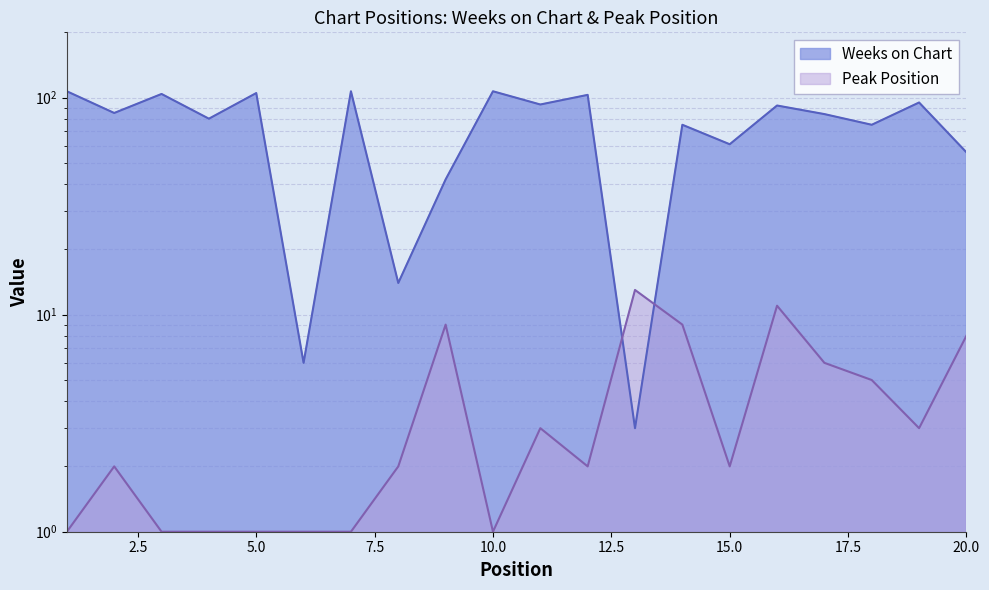

What is the total value across all series at 7?

108